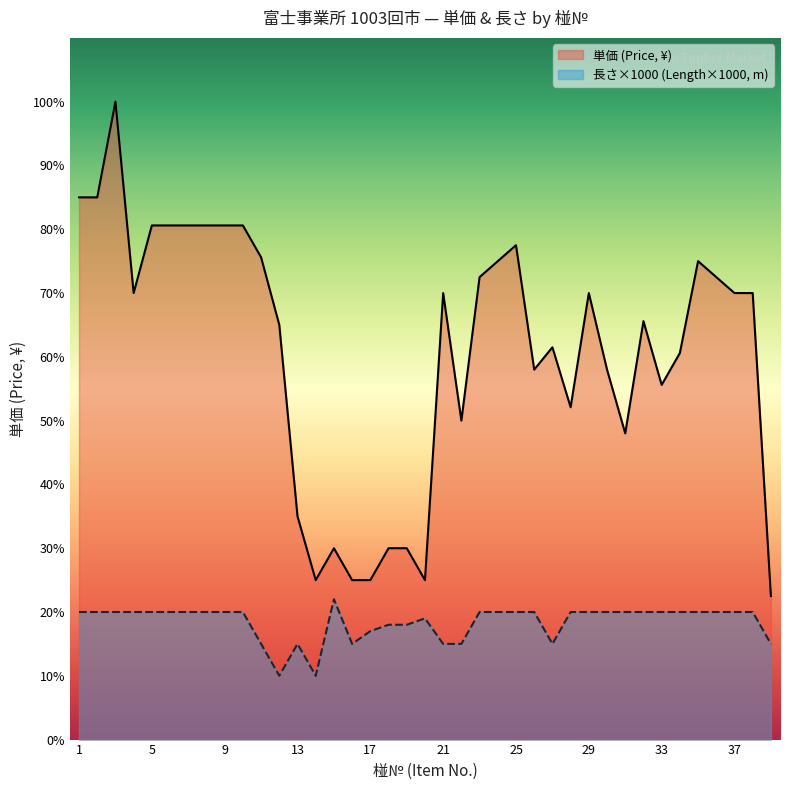

In 単価 (Price), how many points are lower than both neighbors (excluding endpoints)?

8